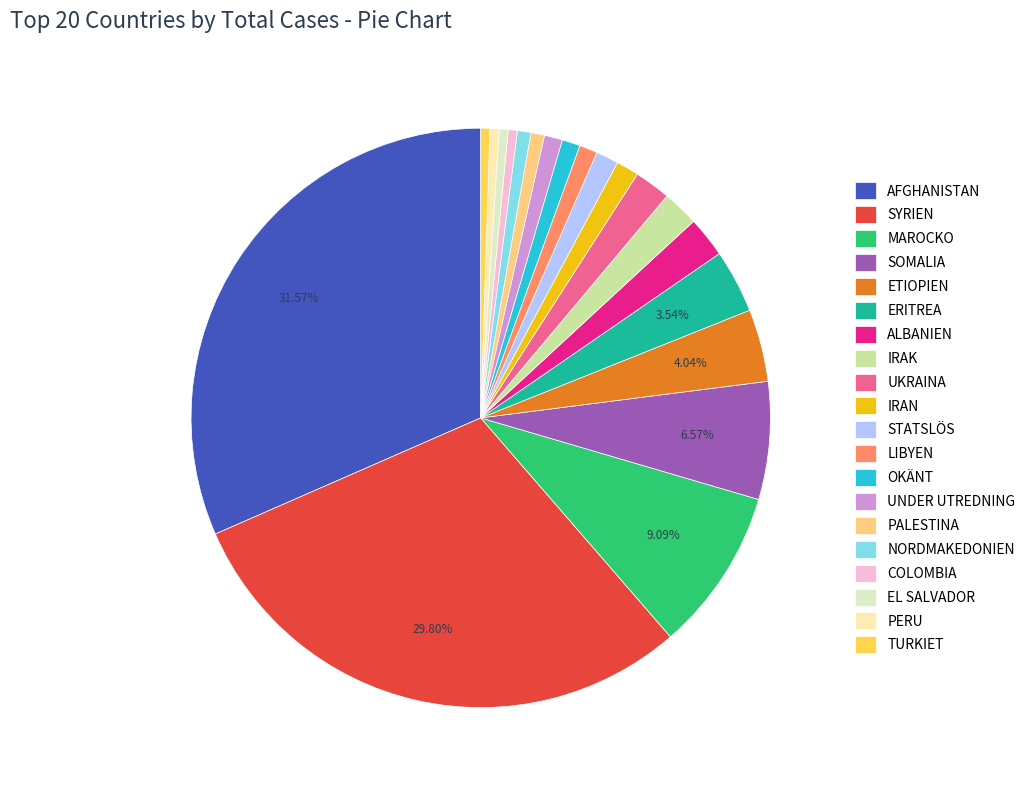

Is it true that NORDMAKEDONIEN is 9% of the pie?

False